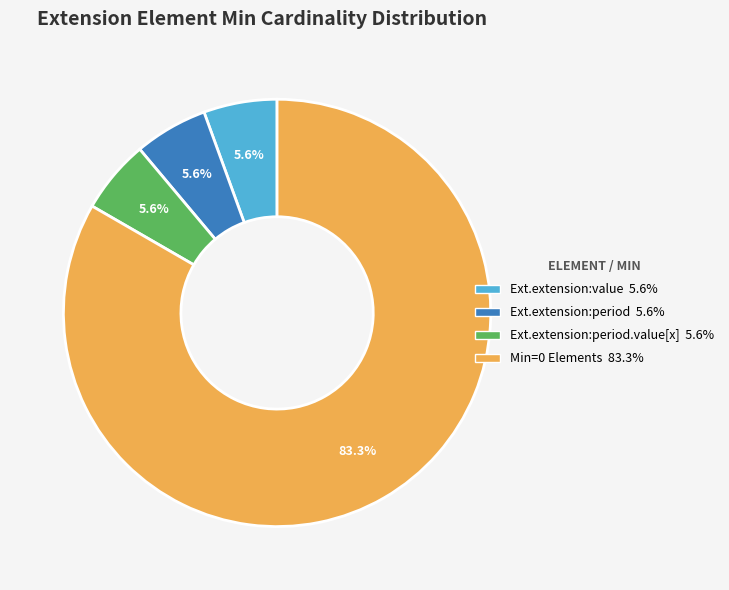

Count the number of slices in the pie.

4